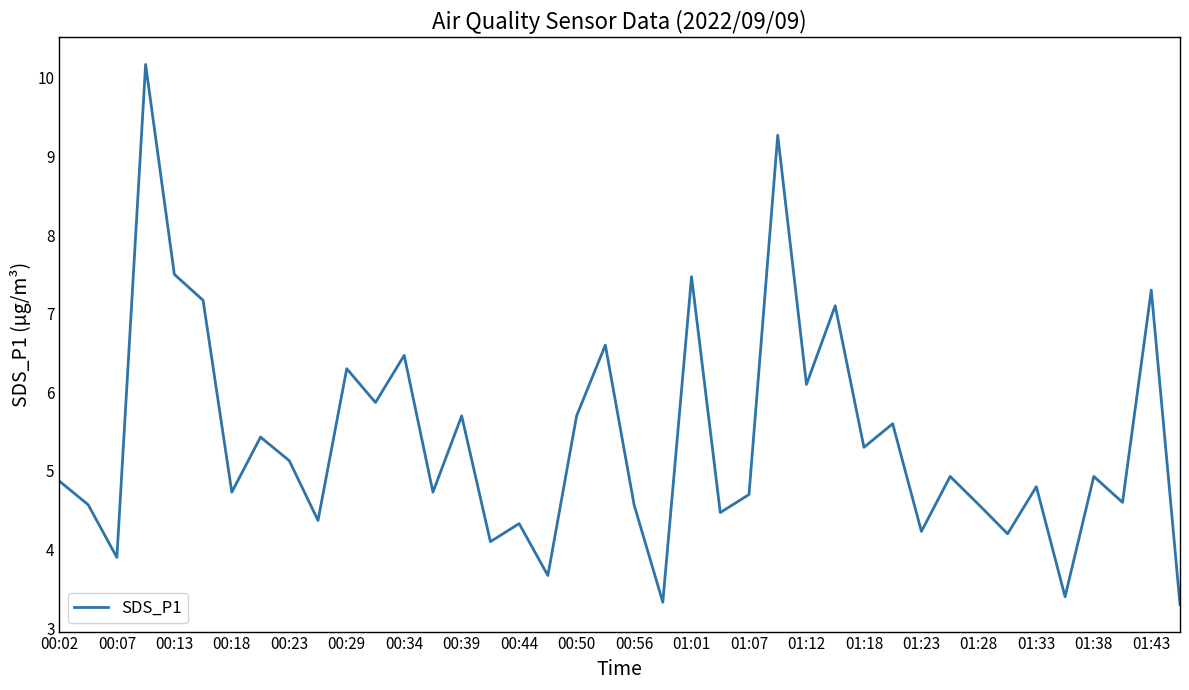

What is the difference between the maximum and minimum values?

6.9